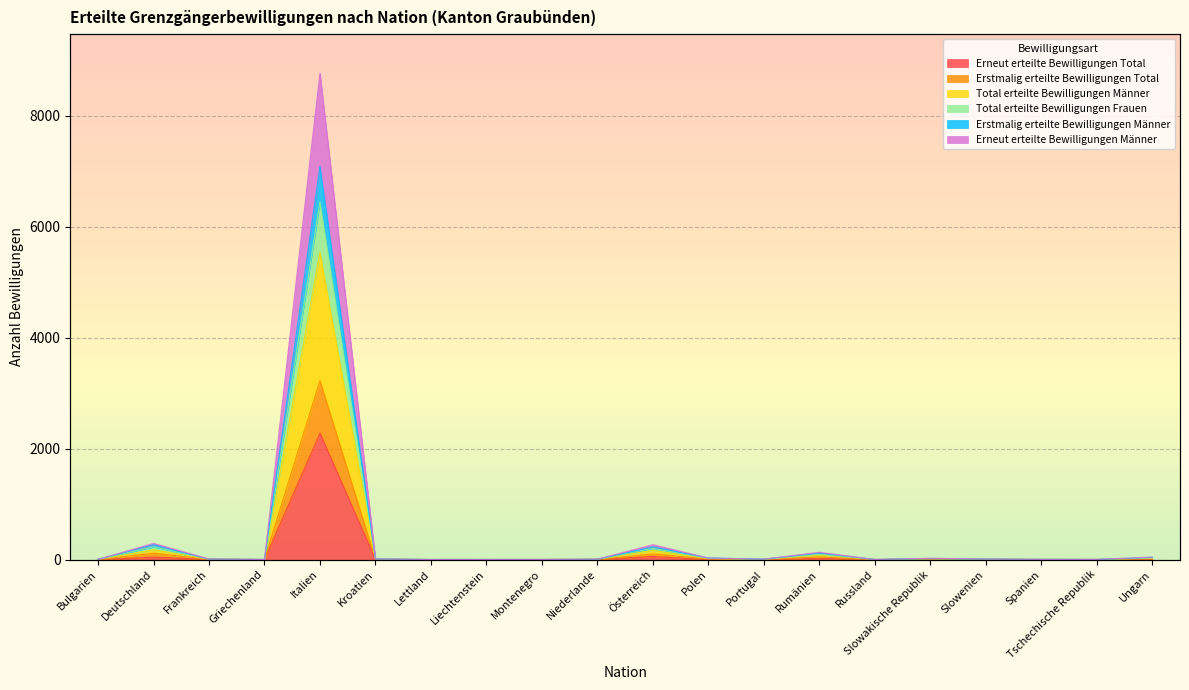

True or false: Total erteilte Bewilligungen Männer and Erneut erteilte Bewilligungen Männer intersect in this chart.

False